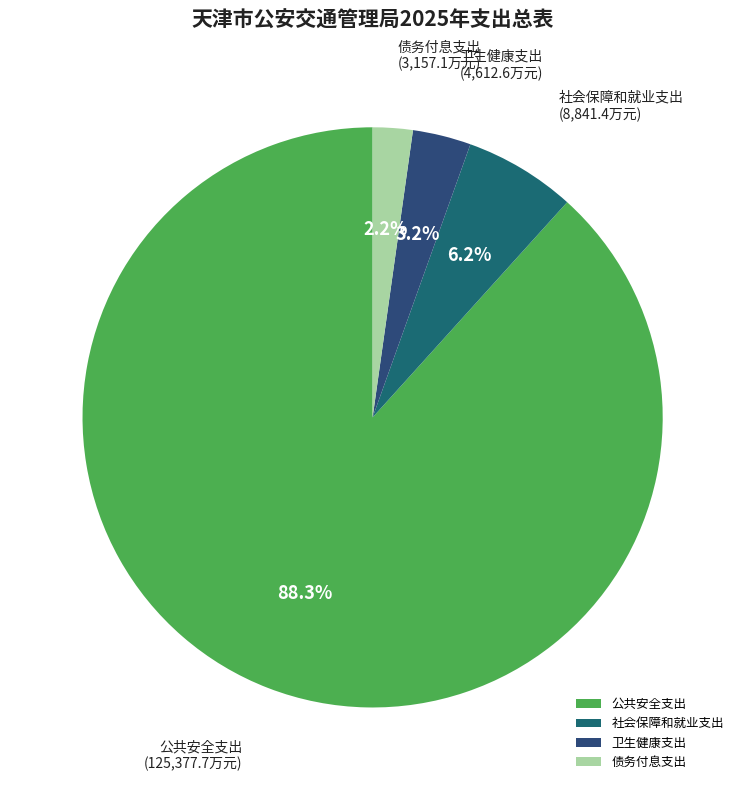

Which has a higher value, 公共安全支出 or 社会保障和就业支出?

公共安全支出